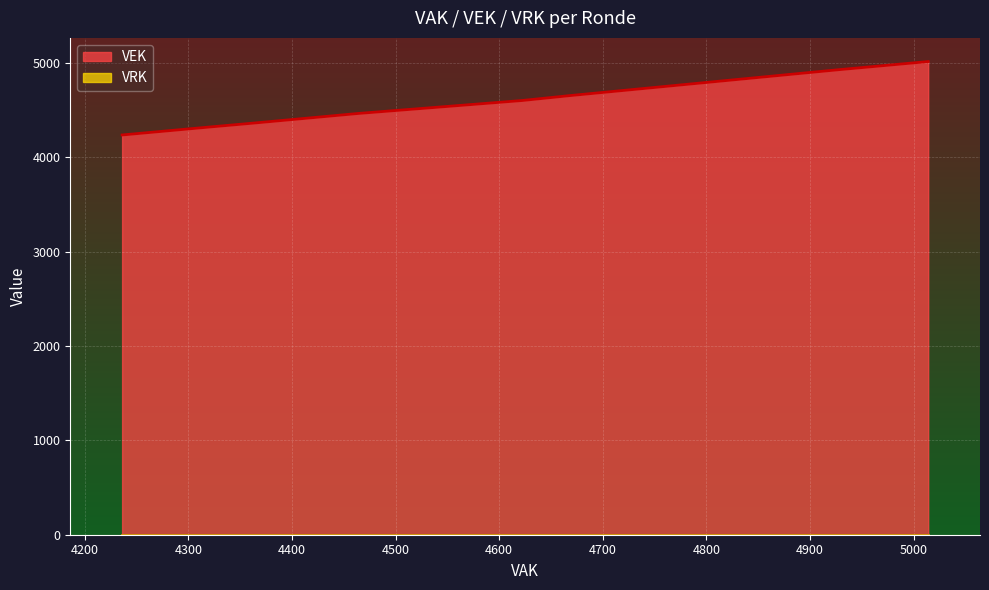

What is the maximum value shown in the chart?

5014